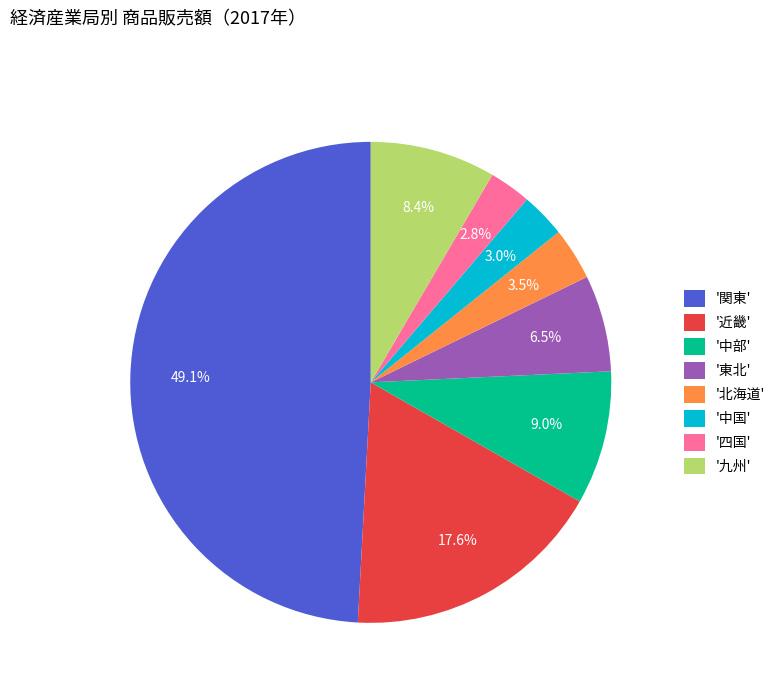

Between '中部' and '関東', which is larger?

'関東'